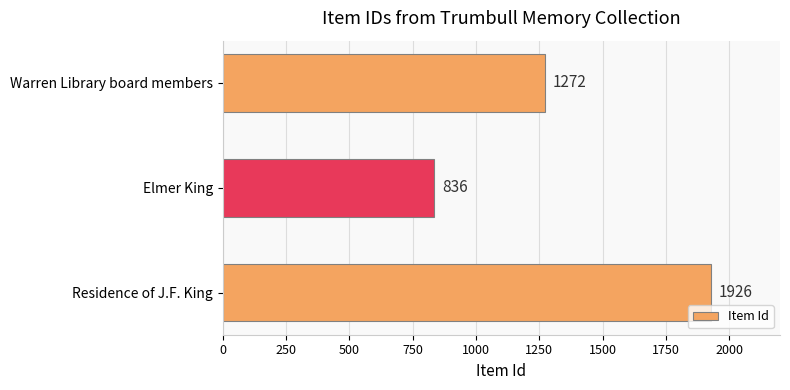

Reading bottom to top, transcribe all the data shown in this chart.

1926	836	1272